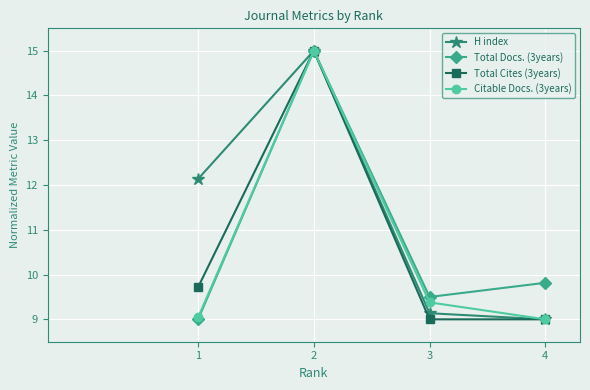

At which label is Total Docs. (3years) closest to 12?

4